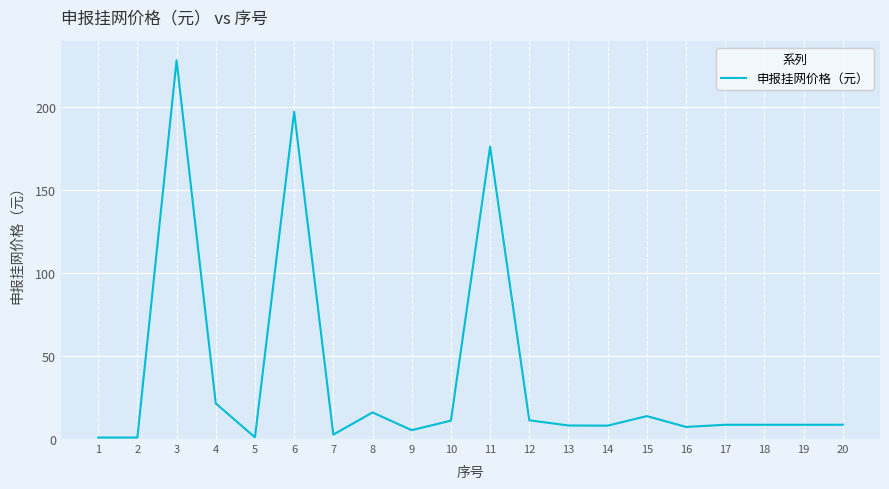

What is the greatest value displayed?

228.0